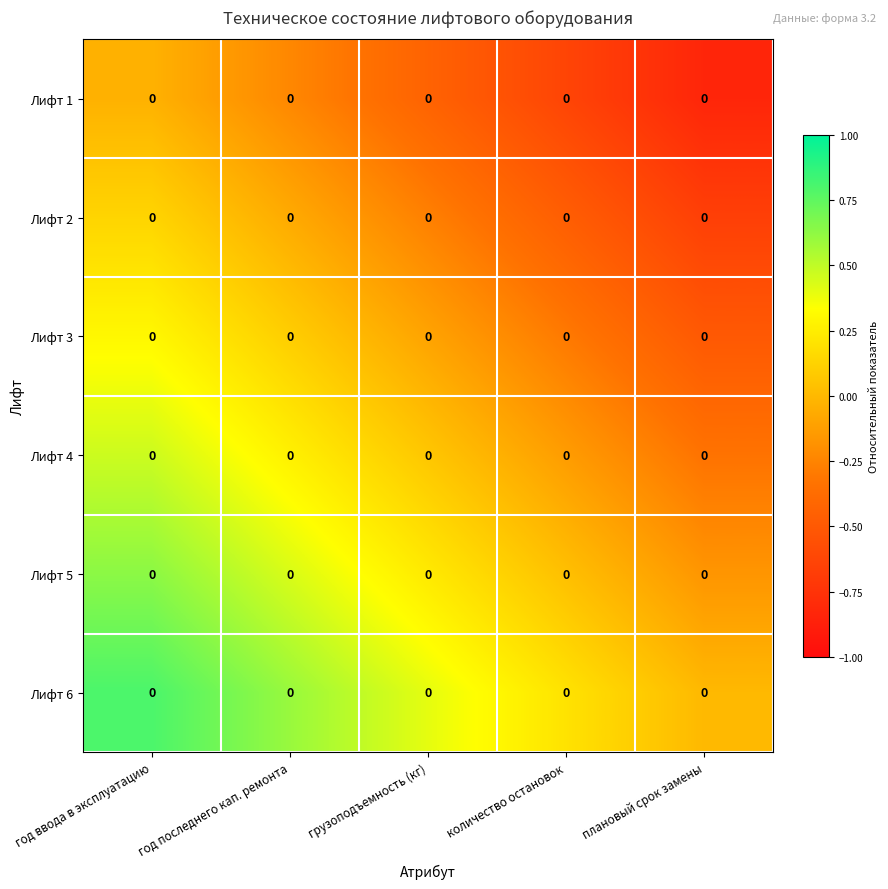

What is the difference between the maximum and minimum values in the Лифт 3 series?

0.8